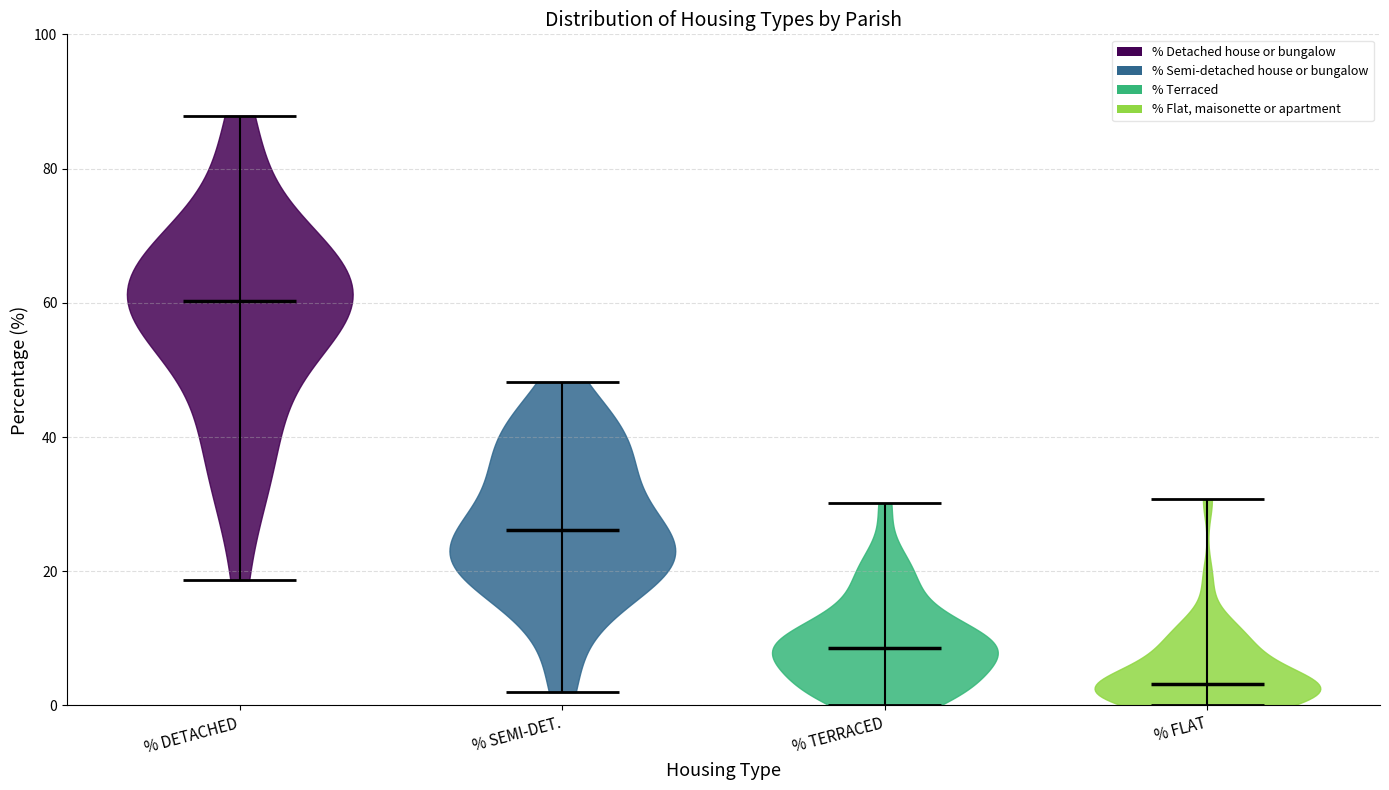

Reading left to right, read every violin against the y-axis: where its median line is, and the lowest and highest points it reaches. The values are not printed on the chart, so give them approximately, as read against the axis.

% DETACHED: median line 60, lowest point 18, highest point 88
% SEMI-DET.: median line 26, lowest point 2, highest point 48
% TERRACED: median line 8, lowest point 0, highest point 30
% FLAT: median line 4, lowest point 0, highest point 30